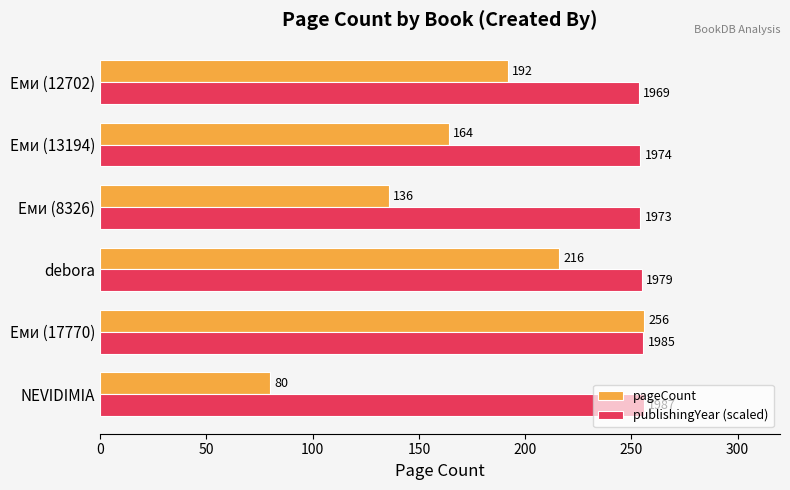

What is the sum of all pageCount values?

1044.0